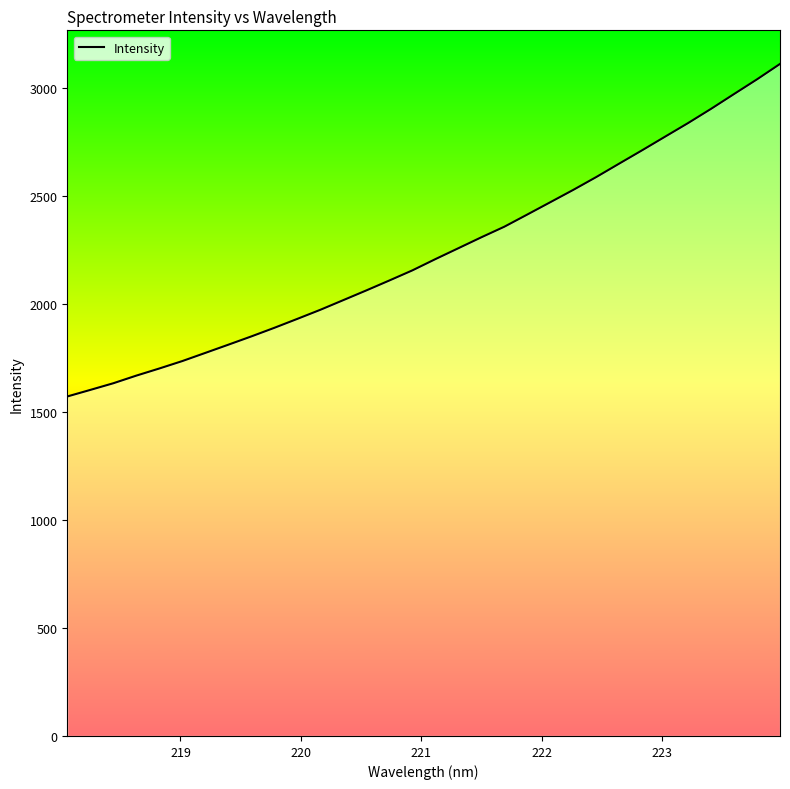

Does the chart have visible grid lines?

No